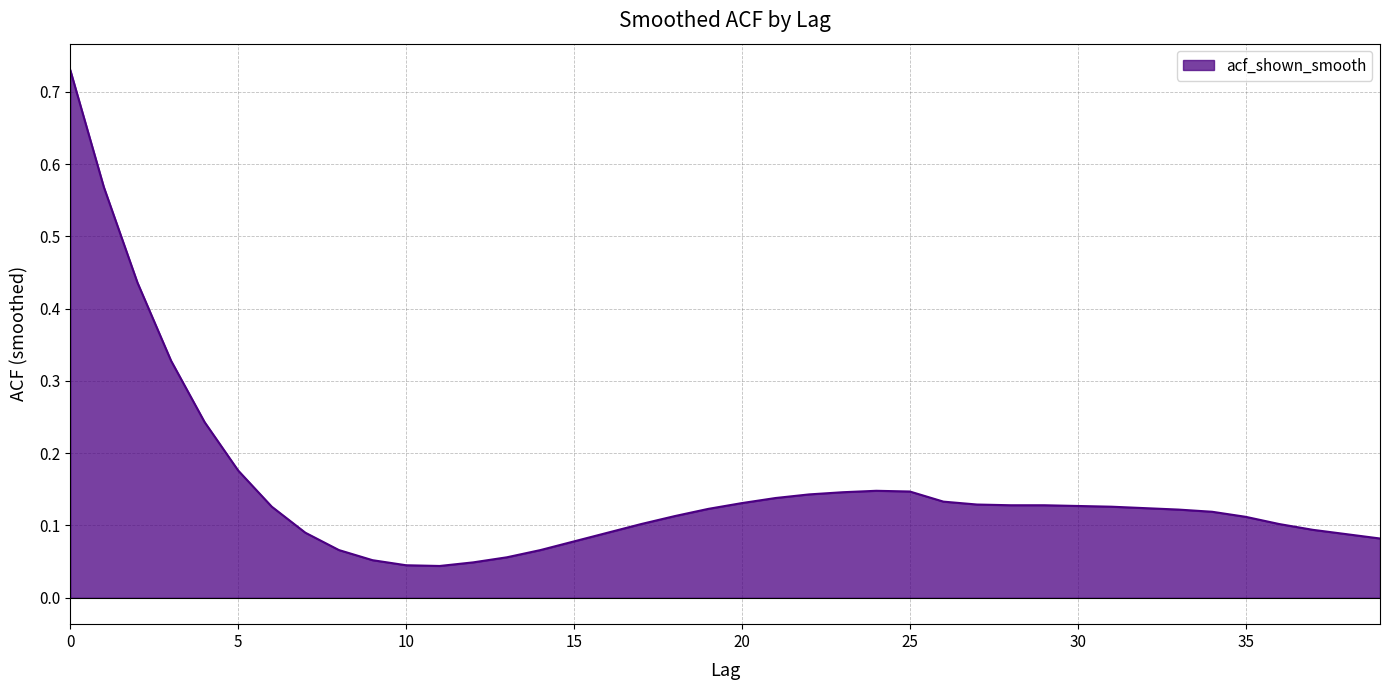

How many lines are shown in the chart?

1